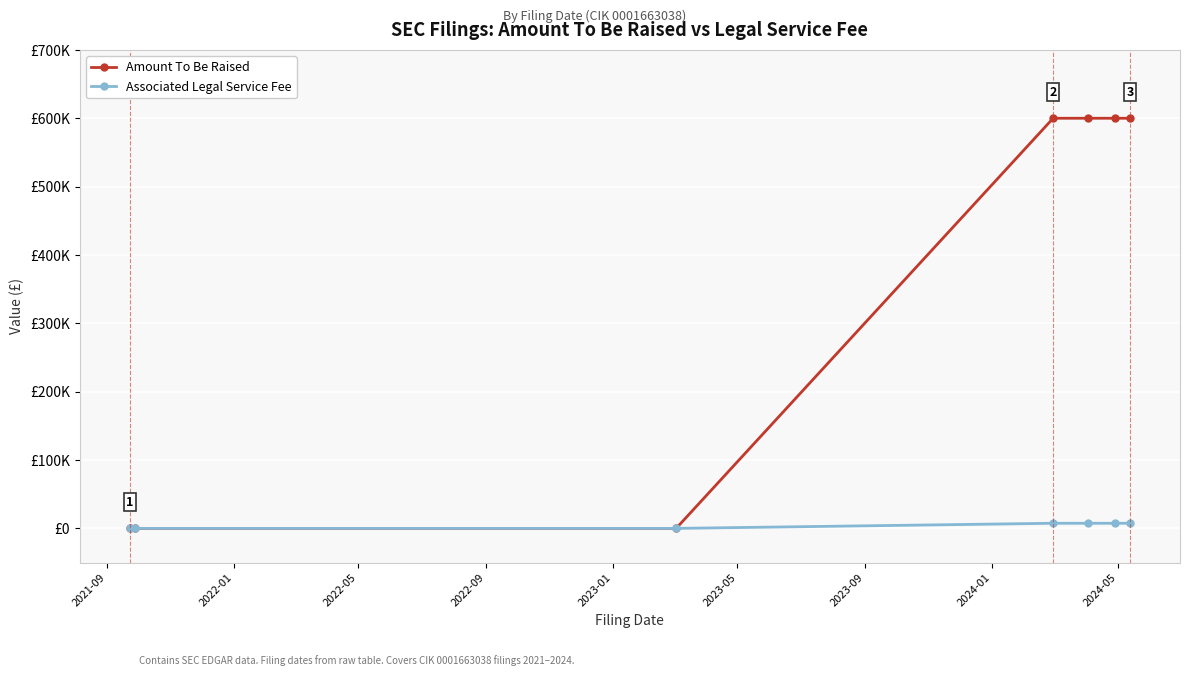

What is the maximum value shown in the chart?

600000